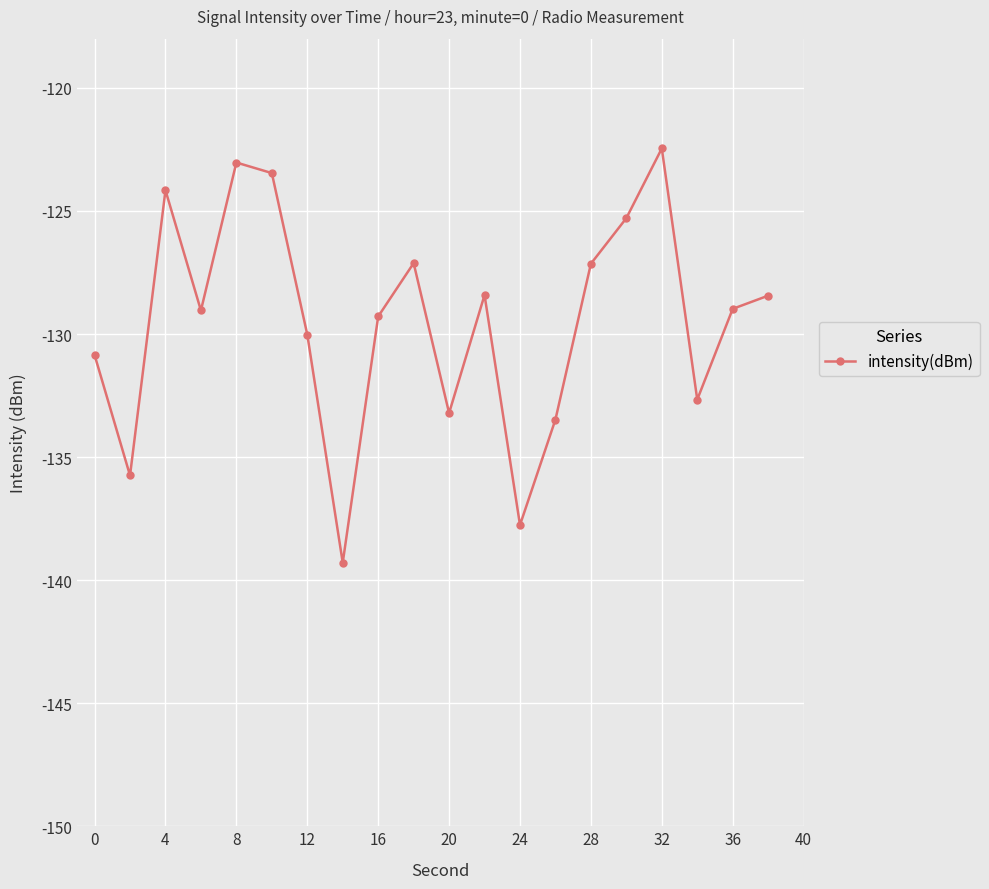

What is the value of the 1st point from the left?

-130.9